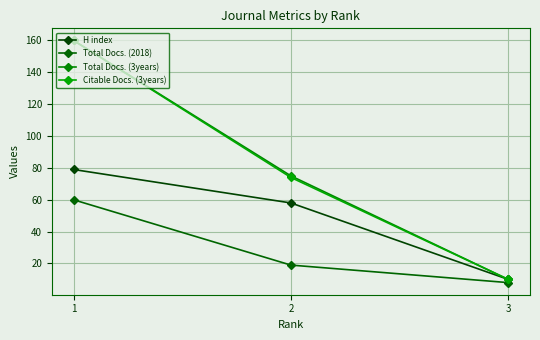

Count the number of data series in this chart.

4